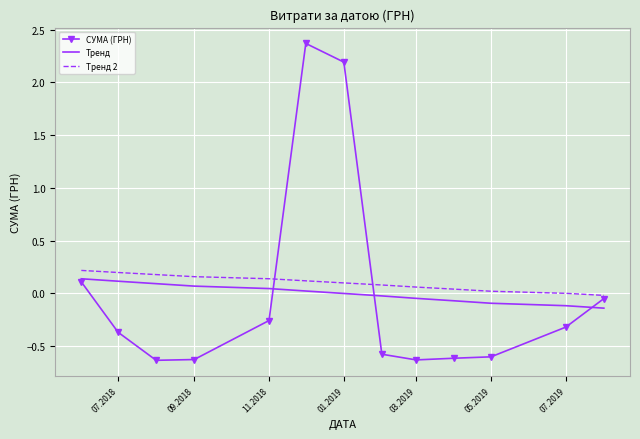

What is the maximum value for СУМА (ГРН)?

2.4